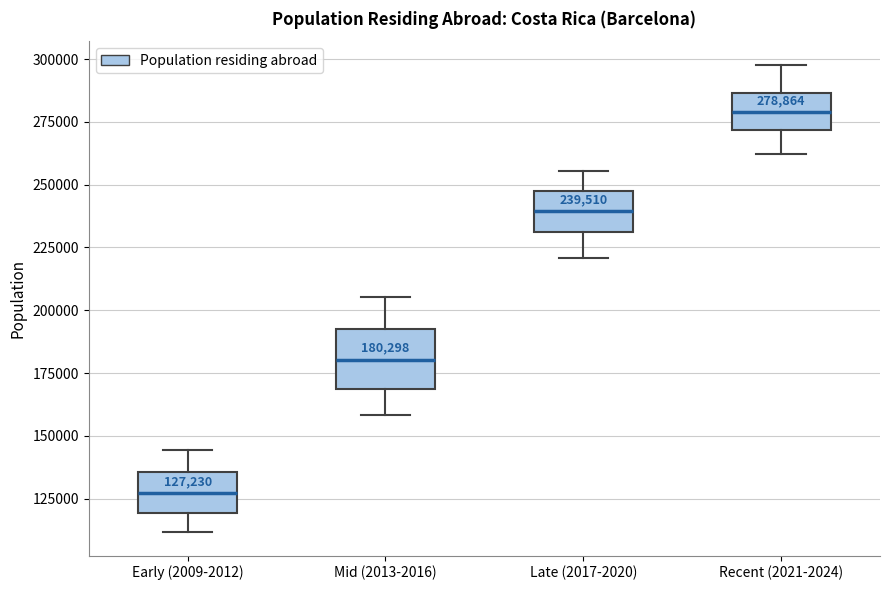

Comparing the boxes themselves (not the whiskers), which one is the tallest?

Mid (2013-2016)